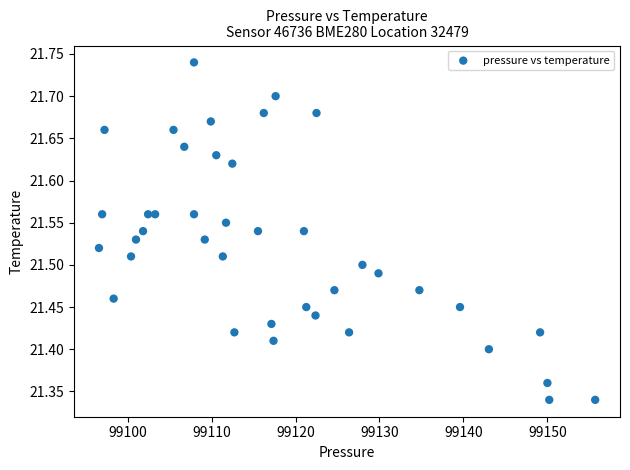

What is the range of Y values (max minus min)?

0.4